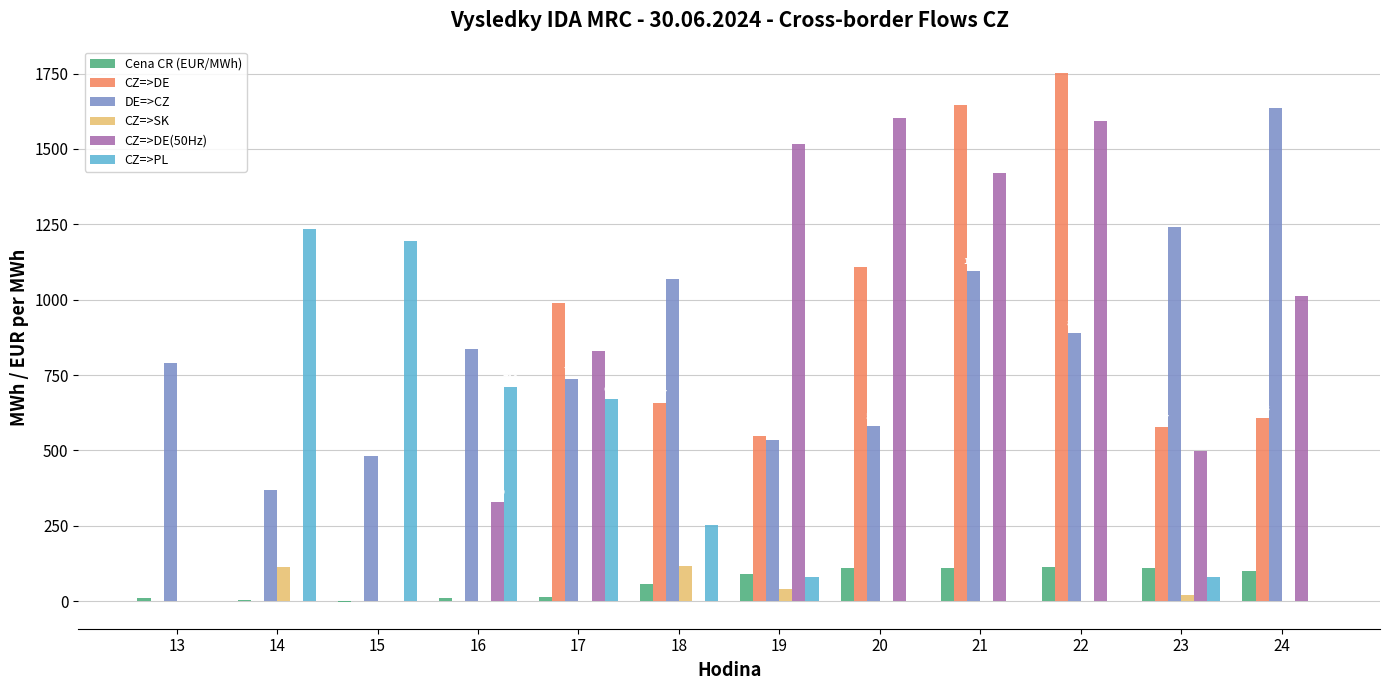

How many groups of bars are there?

12